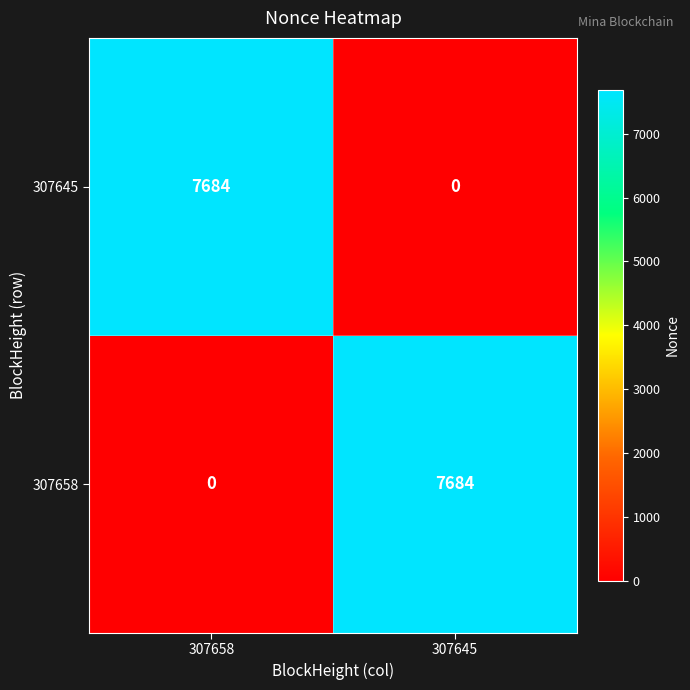

What is the difference between the maximum and minimum values in the 307658 series?

7684